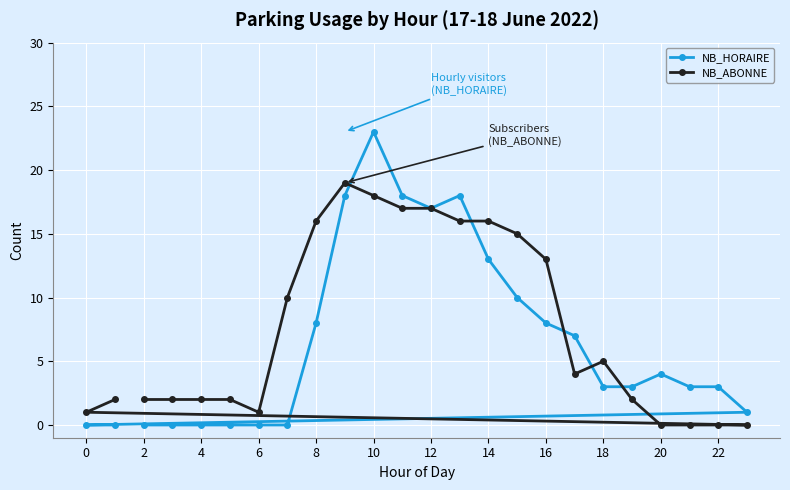

At which category is the sum across all series the highest?

10